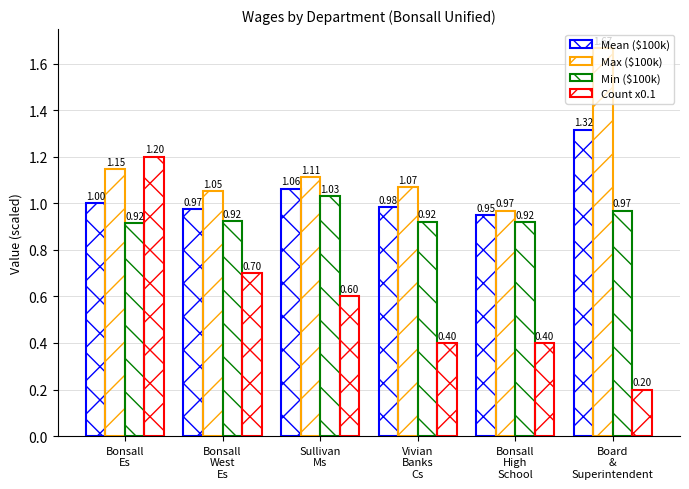

Reading right to left, transcribe all the data shown in this chart.

Mean ($100k): 1.3	0.9	1.0	1.1	1.0	1.0
Max ($100k): 1.7	1.0	1.1	1.1	1.1	1.1
Min ($100k): 1.0	0.9	0.9	1.0	0.9	0.9
Count x0.1: 0.2	0.4	0.4	0.6	0.7	1.2